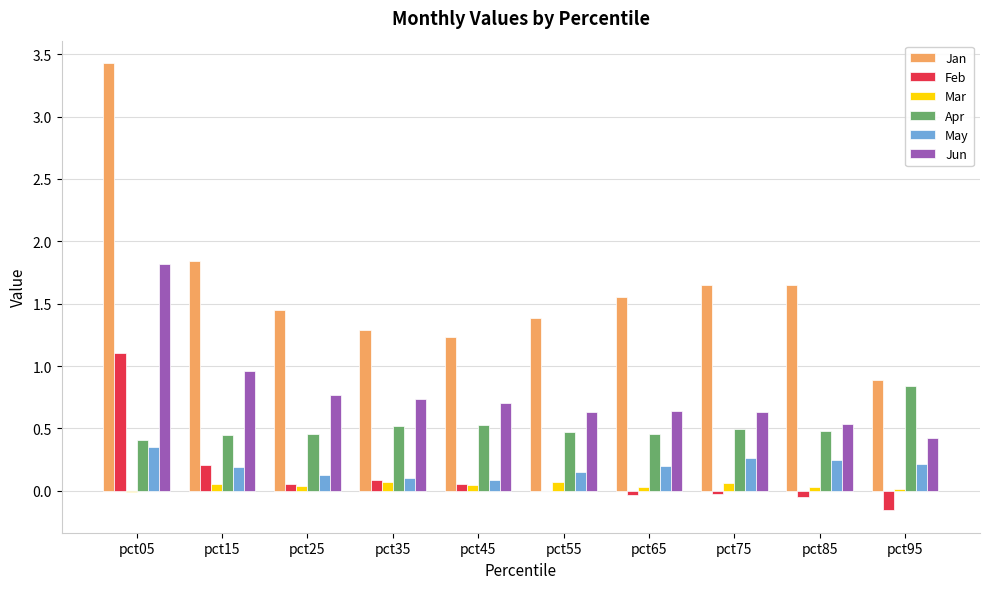

At which label does Feb first exceed 0?

pct05